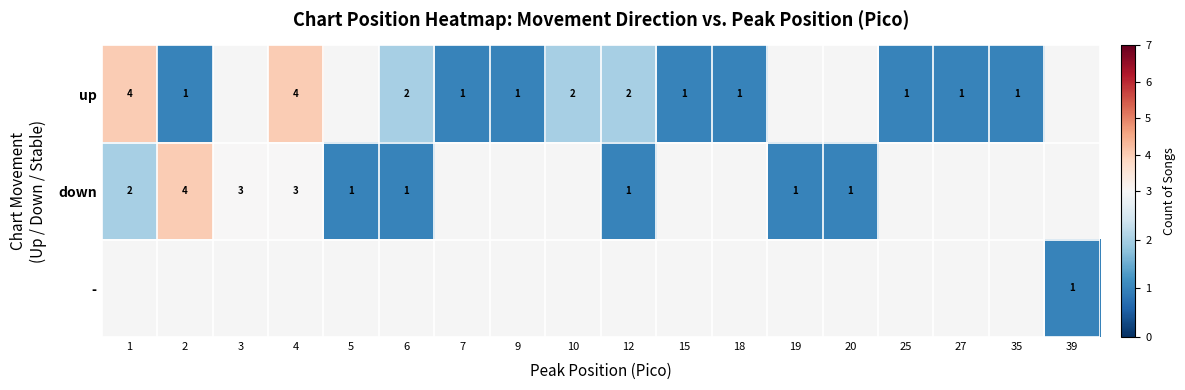

Is it true that down equals 0 at 12?

False